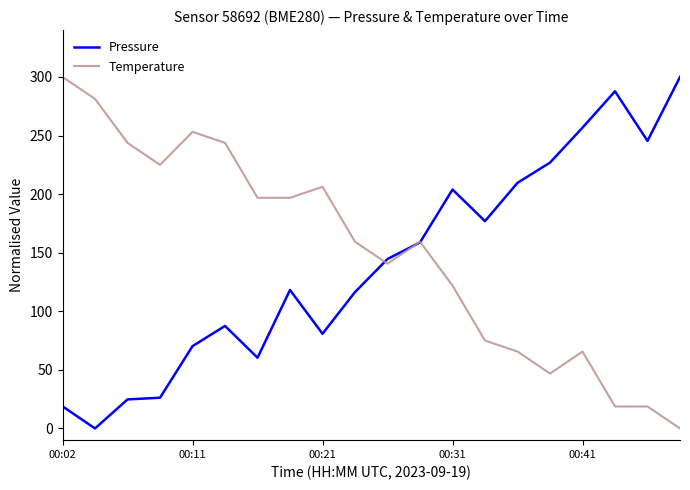

What is the maximum value shown in the chart?

300.0